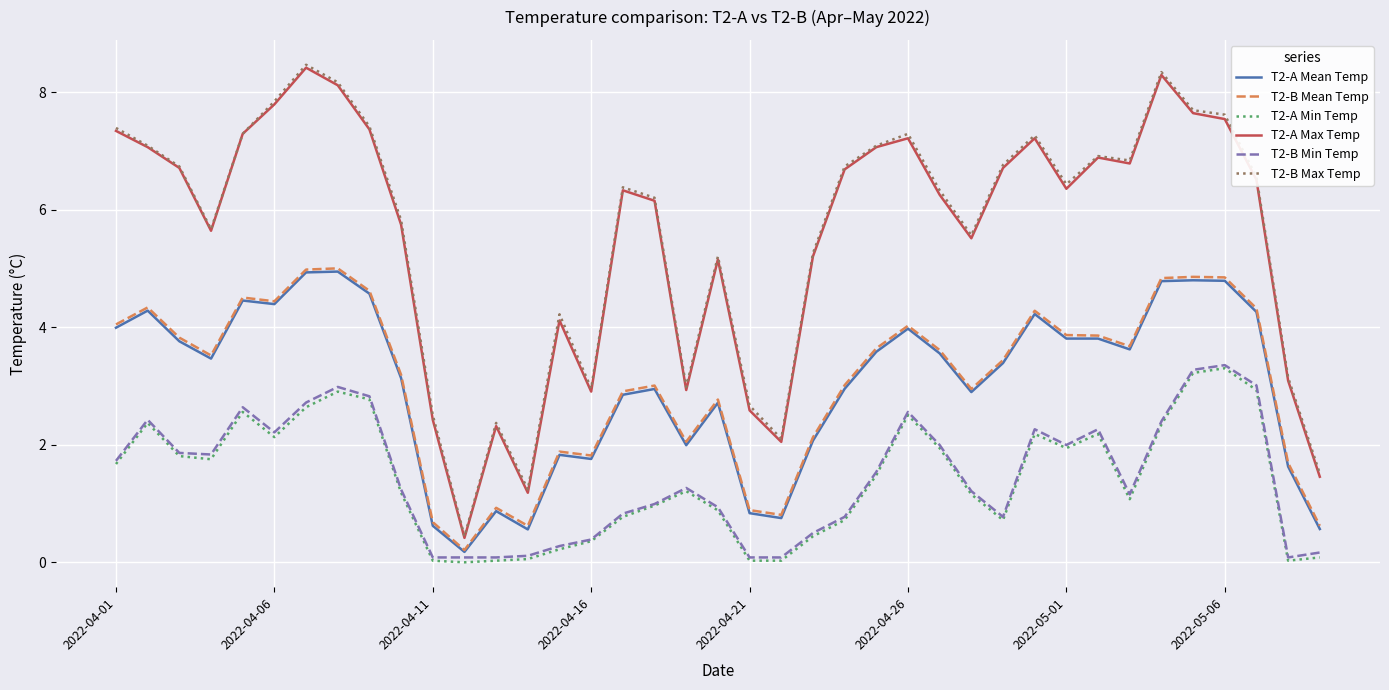

True or false: T2-A Max Temp and T2-A Mean Temp intersect in this chart.

False